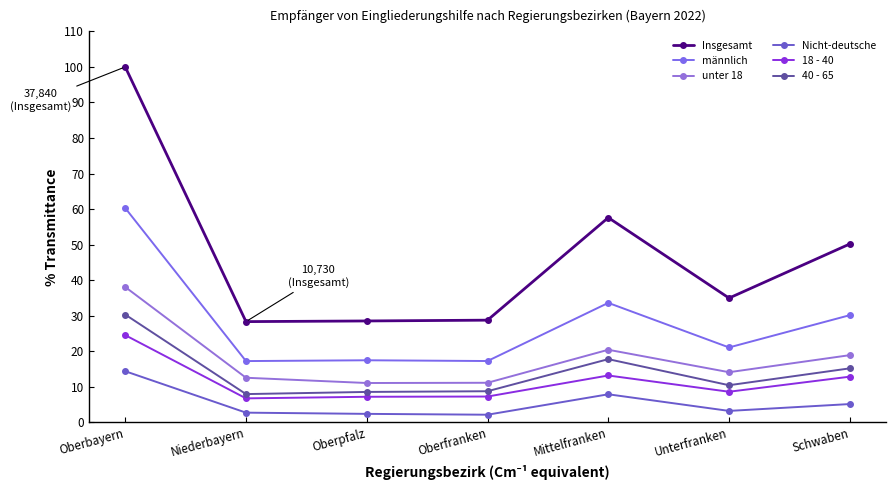

What are all the series names shown in the legend?

Insgesamt, männlich, unter 18, Nicht-deutsche, 18 - 40, 40 - 65